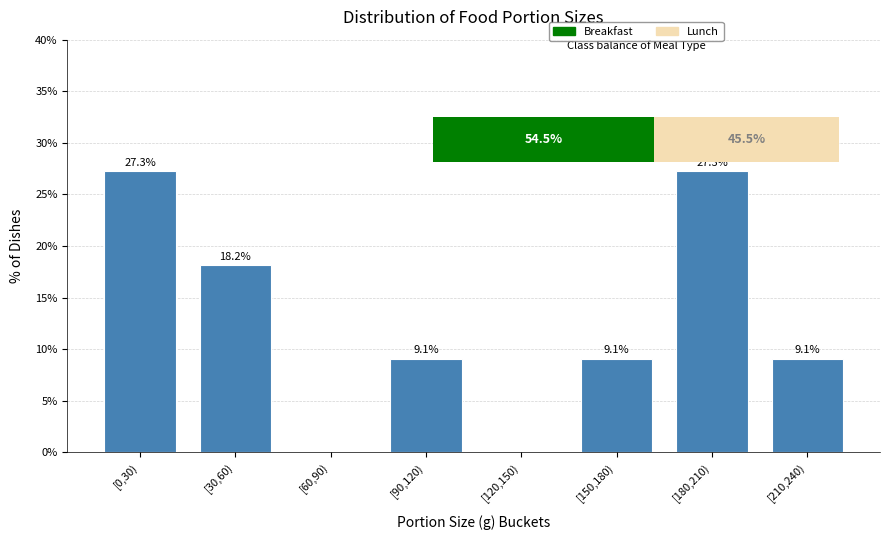

Reading left to right, what are all the values shown in this chart?

[0,30)=27.3	[30,60)=18.2	[60,90)=0.0	[90,120)=9.1	[120,150)=0.0	[150,180)=9.1	[180,210)=27.3	[210,240)=9.1